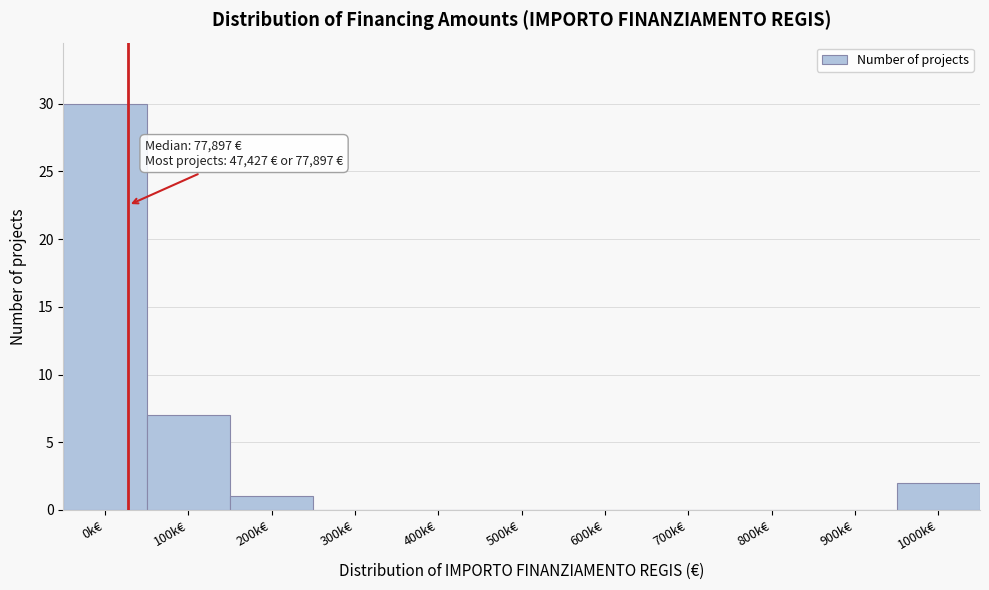

Reading left to right, list all the values displayed in this chart.

0k€=30	100k€=7	200k€=1	300k€=0	400k€=0	500k€=0	600k€=0	700k€=0	800k€=0	900k€=0	1000k€=2